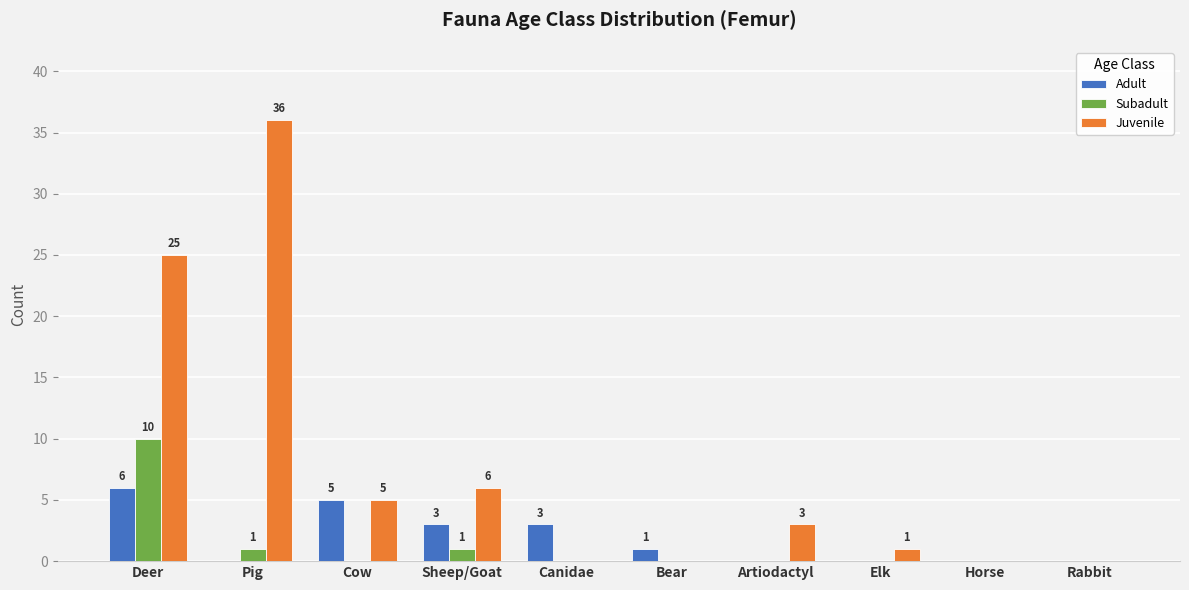

Count the Subadult values in the range 0 to 1.

9